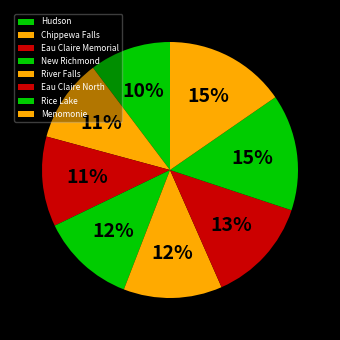

Count the number of slices in the pie.

8